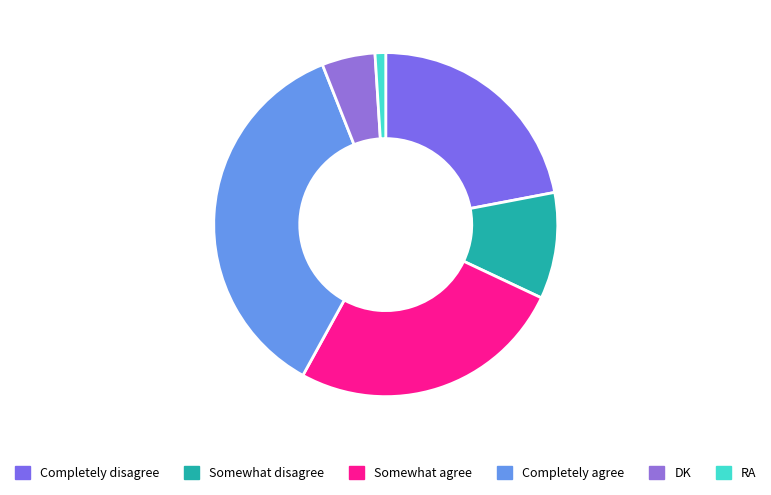

Does any single category account for the majority?

No